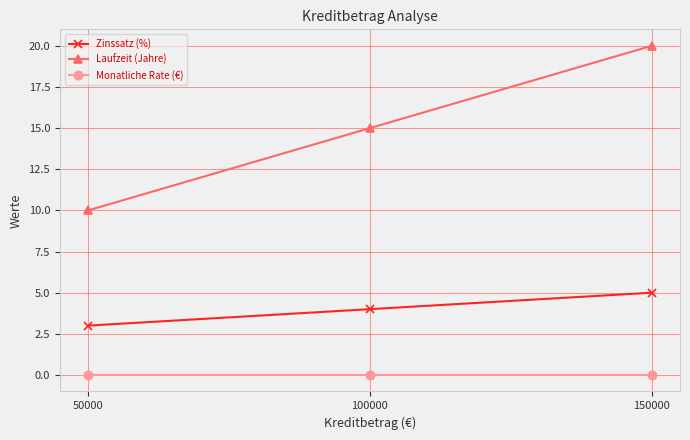

What value does the Zinssatz (%) series have at 100000?

4